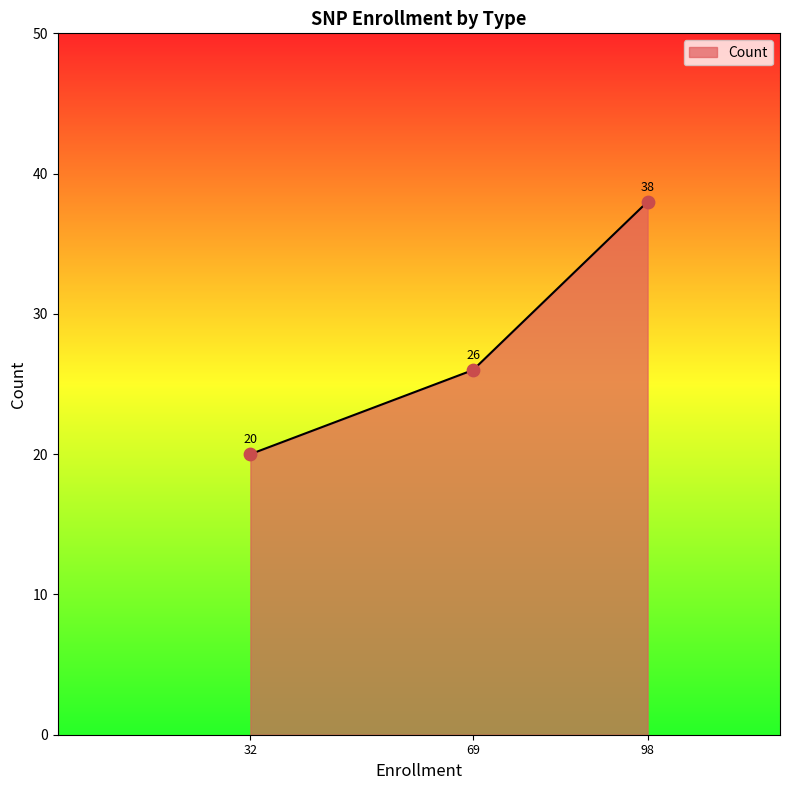

What is the minimum value for Count?

20.0